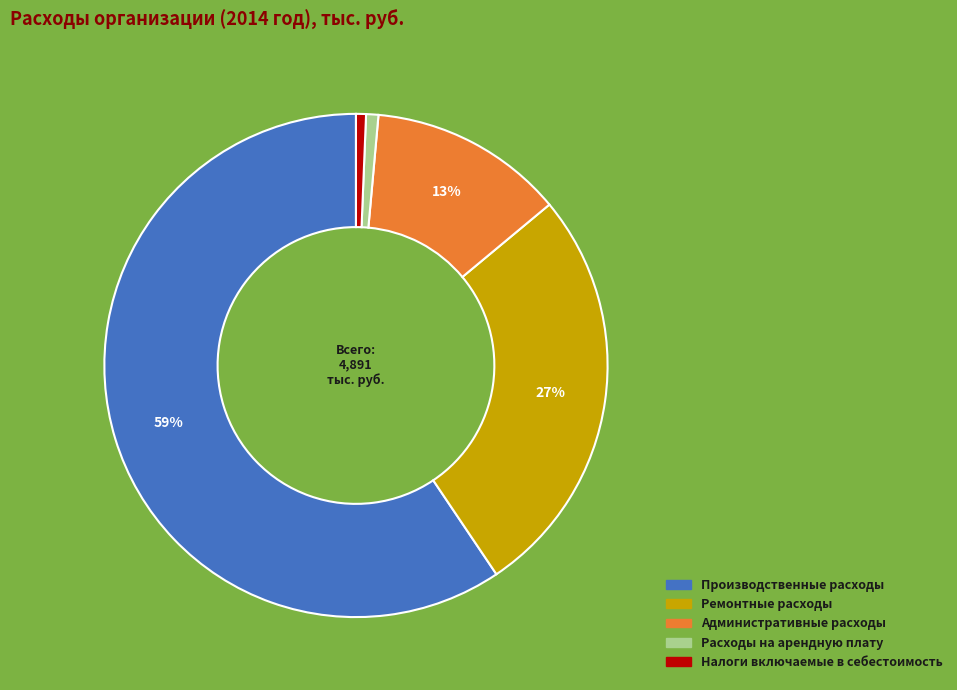

Which has a higher value, Ремонтные расходы or Производственные расходы?

Производственные расходы